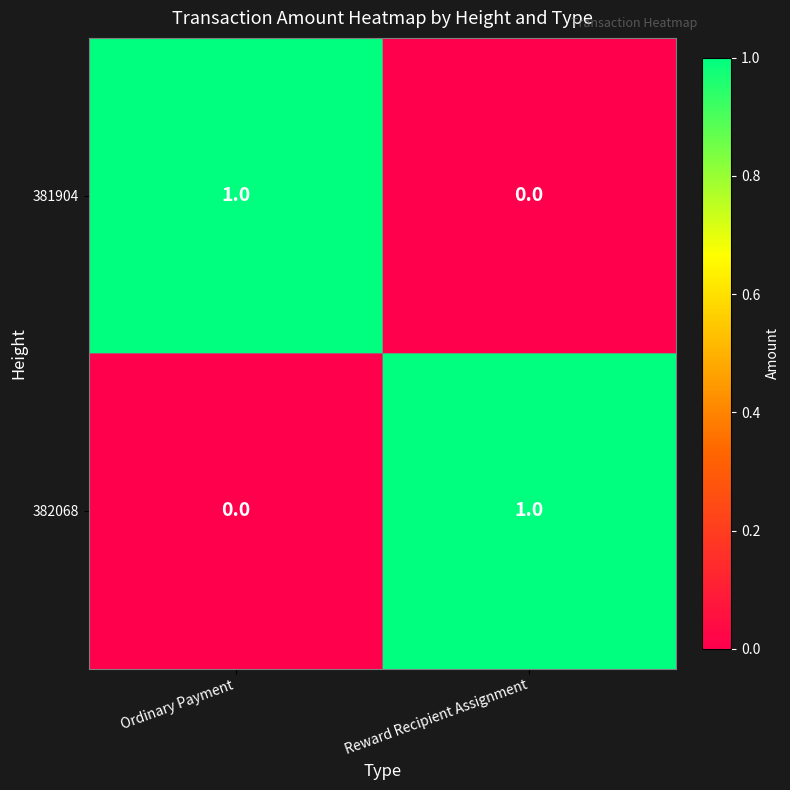

The value of 381904 at Ordinary Payment is 1. True or false?

True